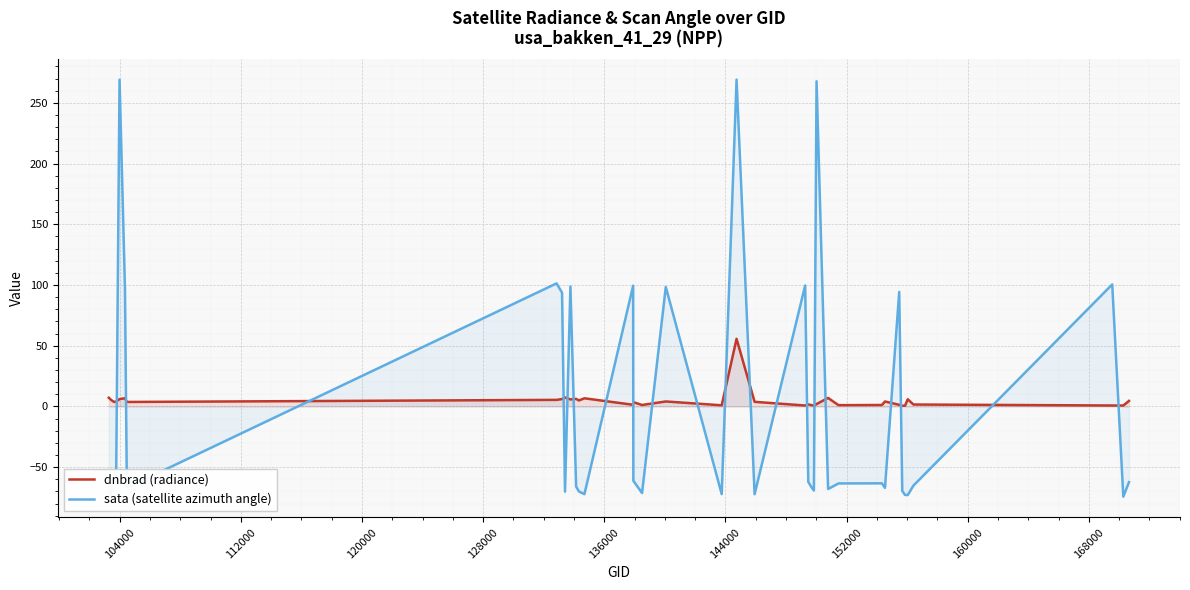

What is the minimum value shown in the chart?

-74.2